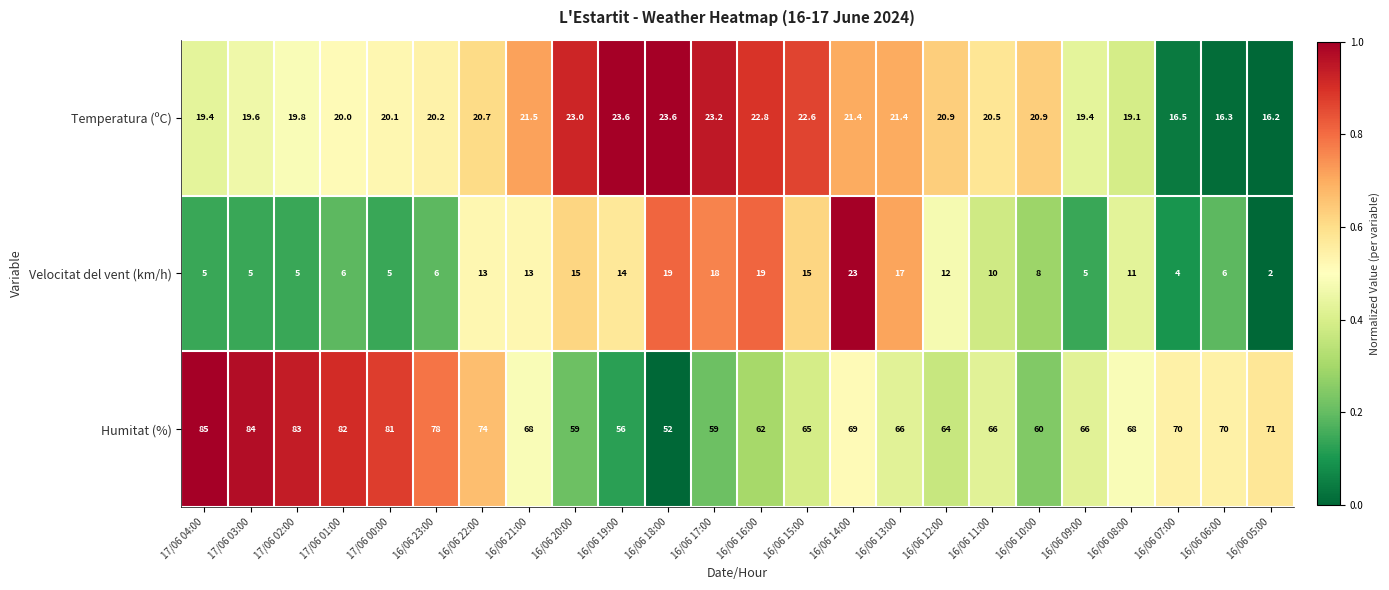

How many values in the Humitat (%) series are below 68?

11